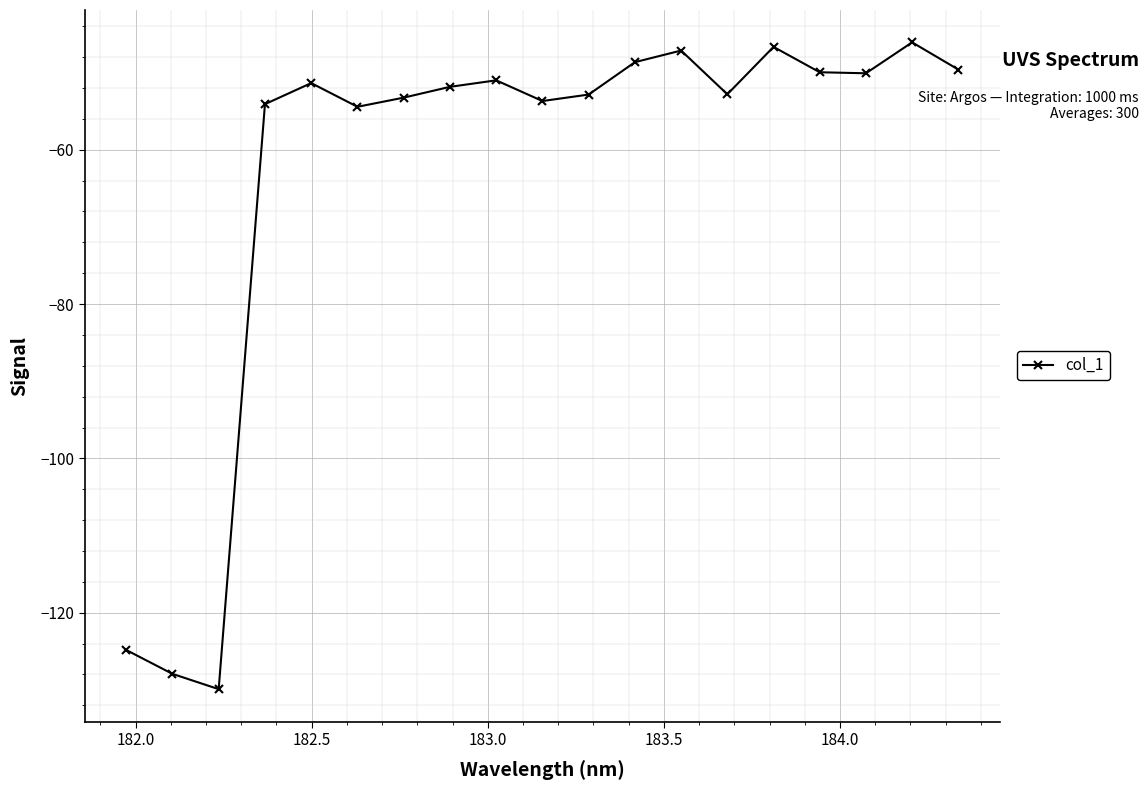

How many lines are shown in the chart?

1